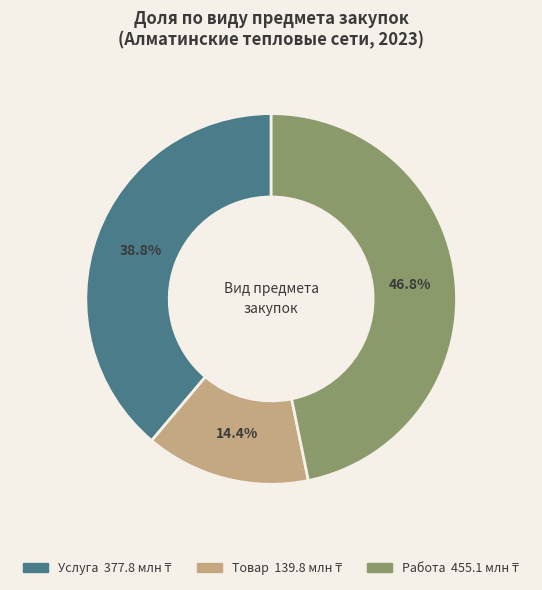

Count the number of slices in the pie.

3